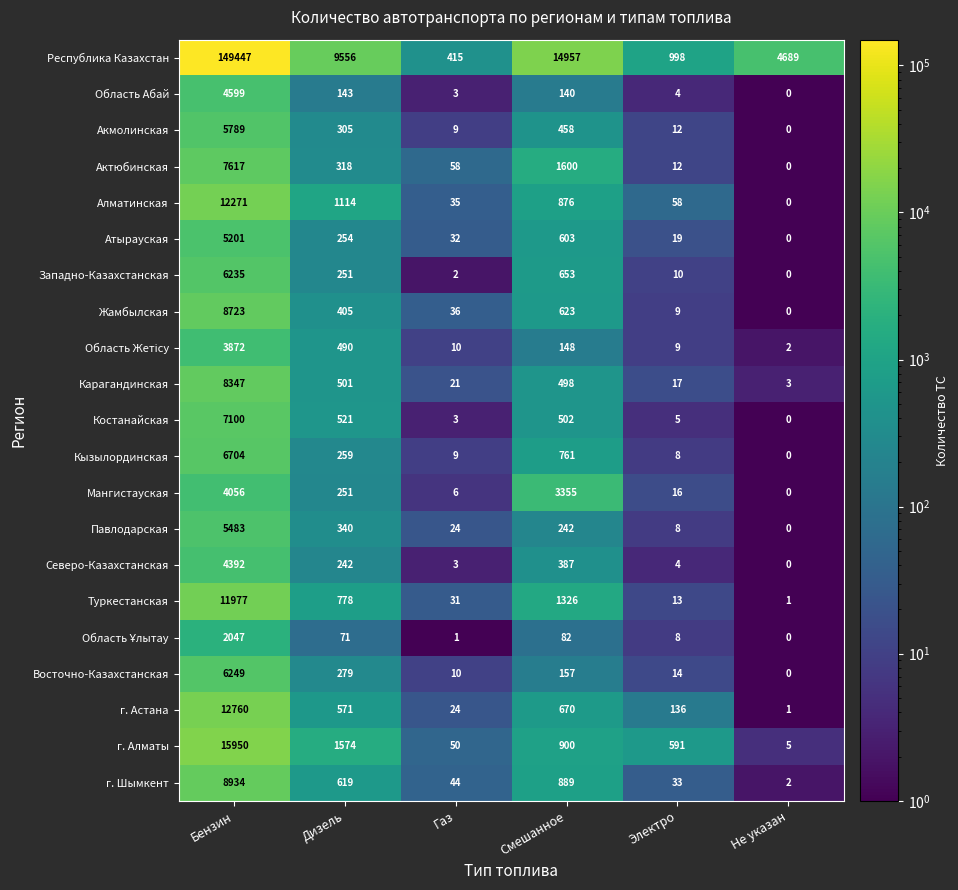

What is the difference between the maximum and minimum values in the Алматинская series?

12271